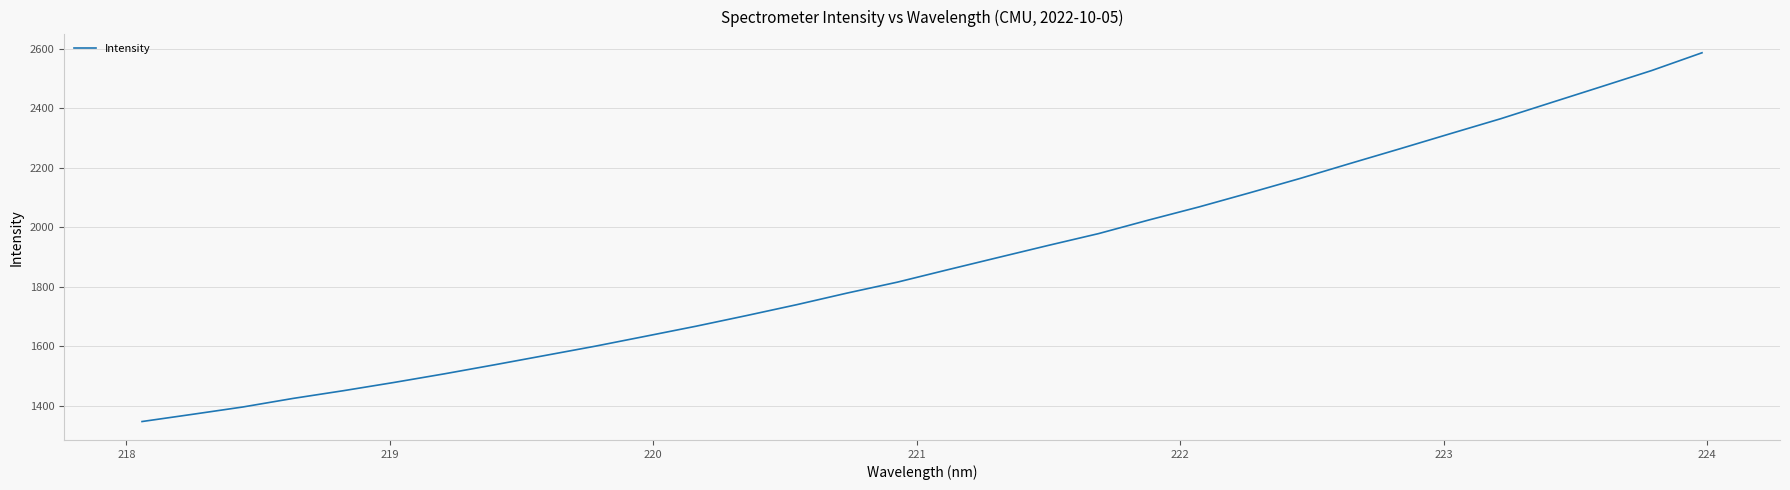

What is the smallest value displayed?

1347.4